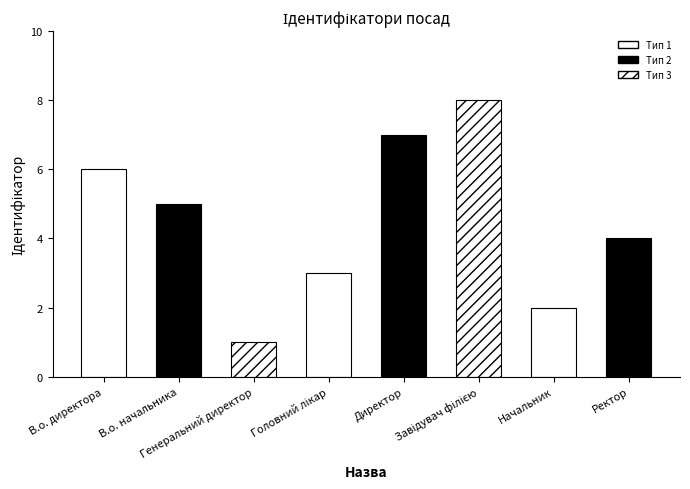

Is it true that the value at Начальник is 1?

False